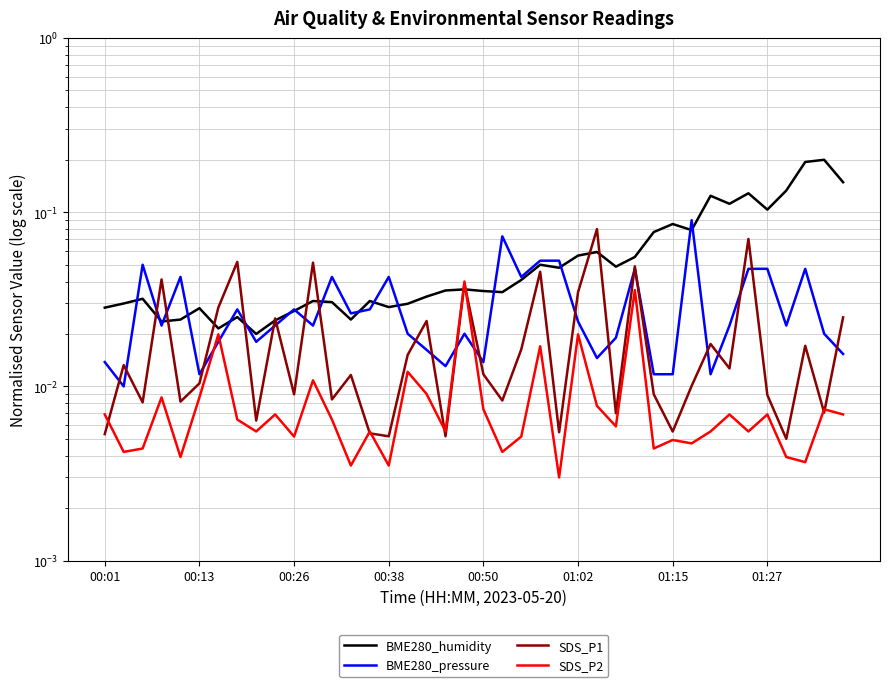

At how many categories does at least one series exceed 0?

40